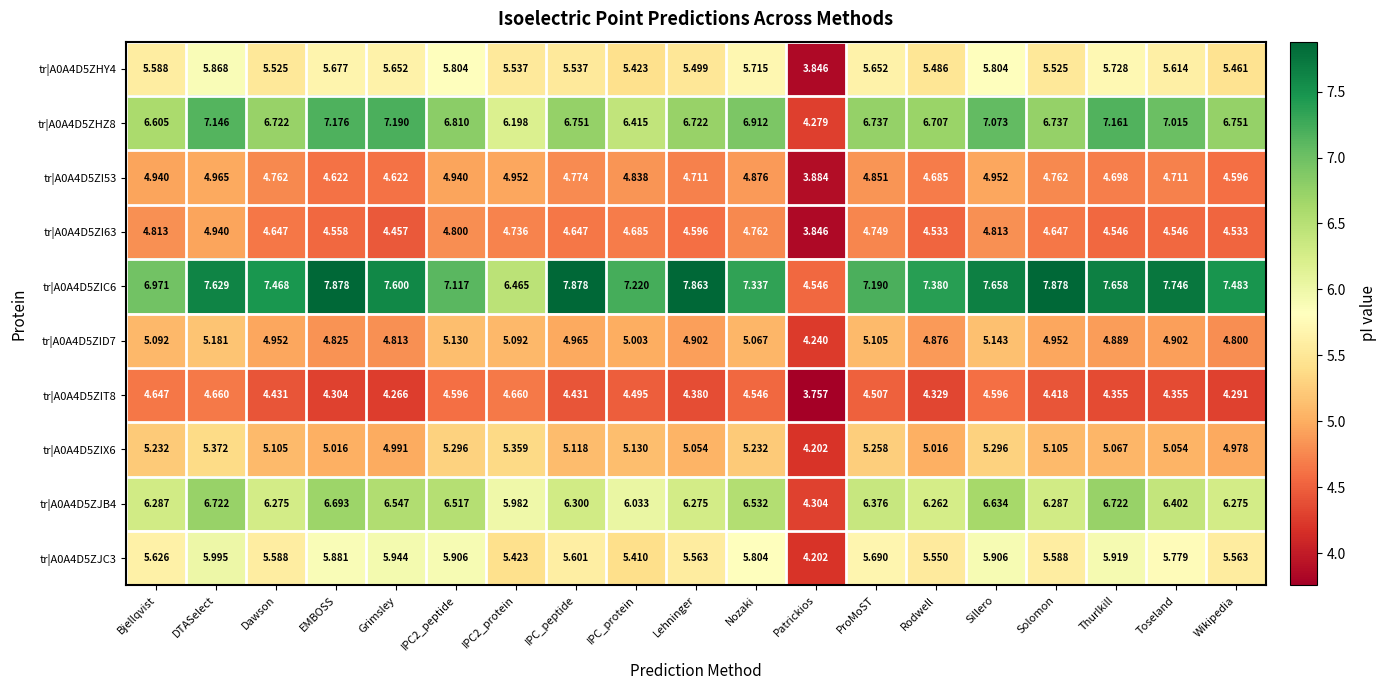

Is the value of tr|A0A4D5ZIC6 at IPC_protein greater than the value of tr|A0A4D5ZI53 at Lehninger?

Yes